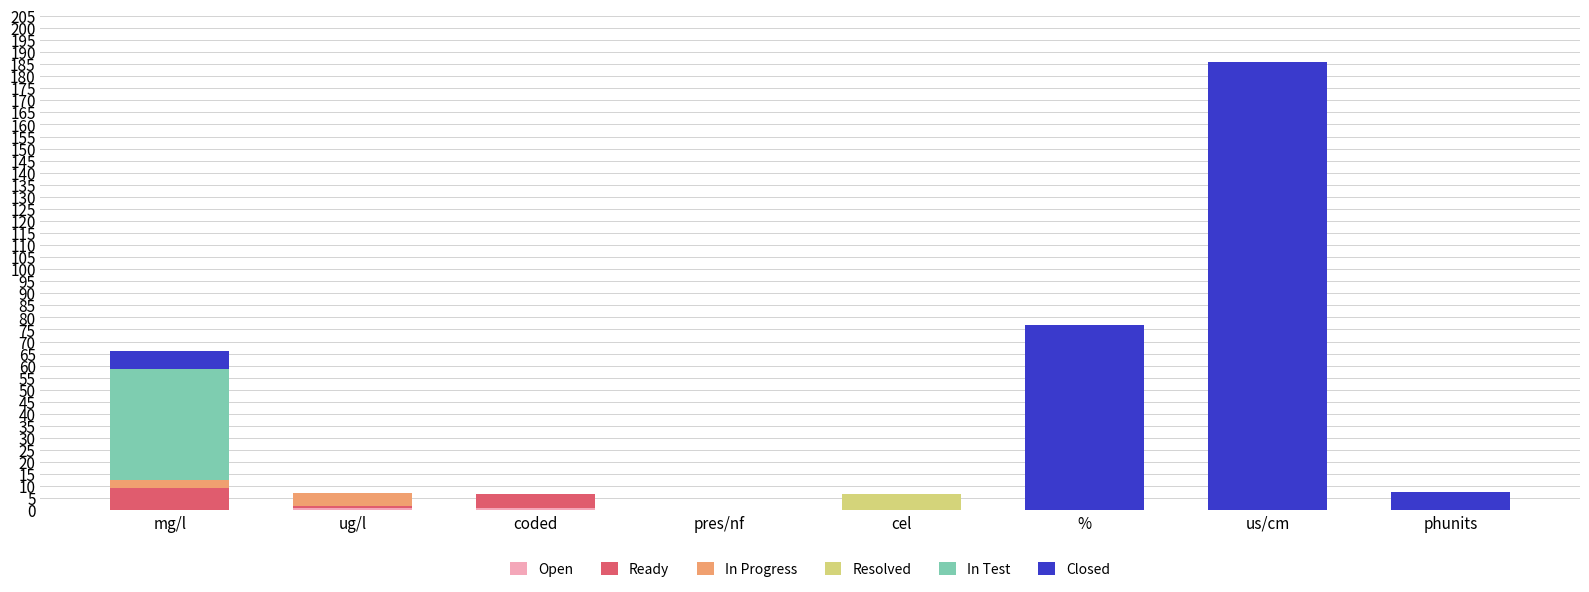

What is the total value across all series at phunits?

7.7